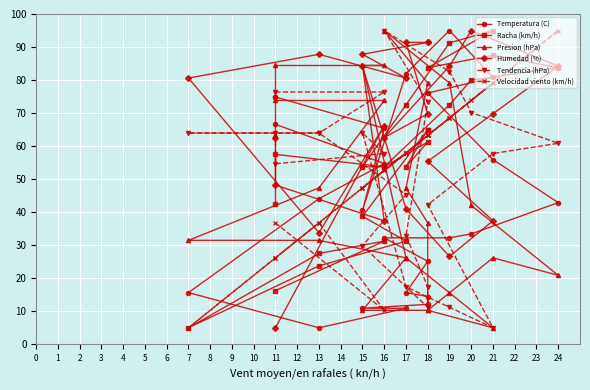

Rank the categories by Tendencia (hPa) value from highest to lowest.

16, 19, 11, 16, 18, 20, 13, 7, 13, 15, 11, 24, 21, 16, 11, 17, 18, 17, 15, 18, 17, 18, 19, 21